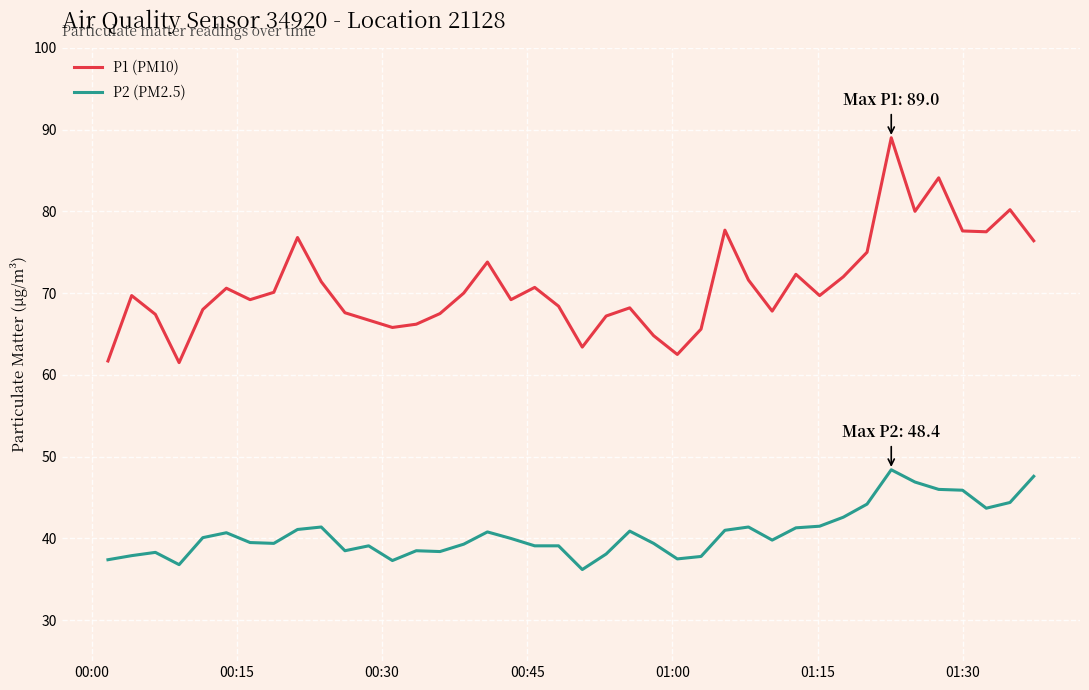

List the series in order of their overall mean, lowest first.

P2 (PM2.5), P1 (PM10)